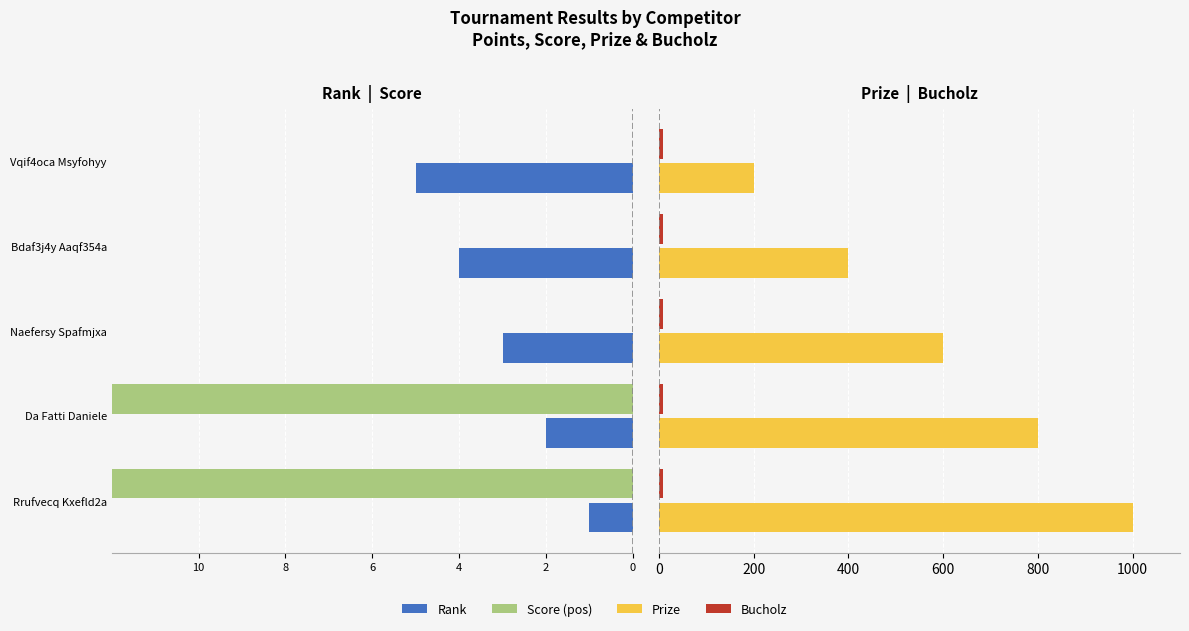

Are the bars horizontal?

Yes